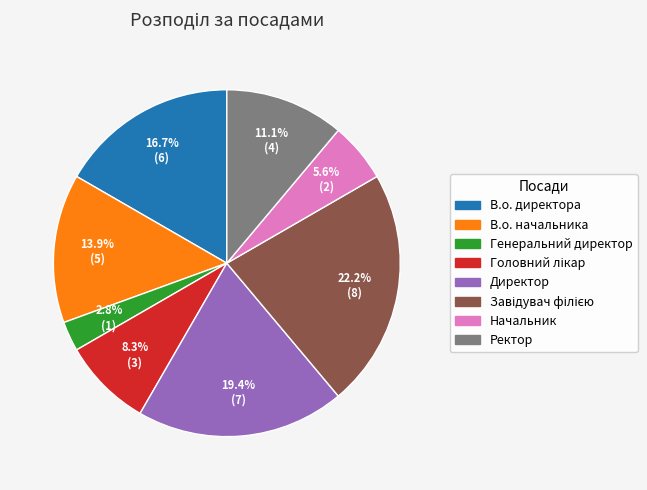

Which slice is the smallest?

Генеральний директор